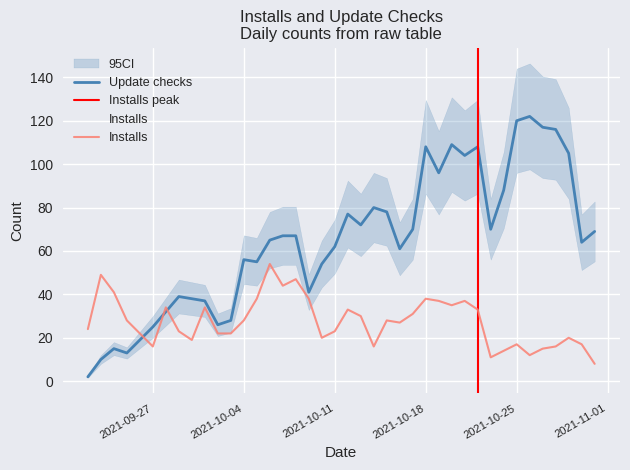

What is the difference between the highest and lowest values at 2021-10-22?

75